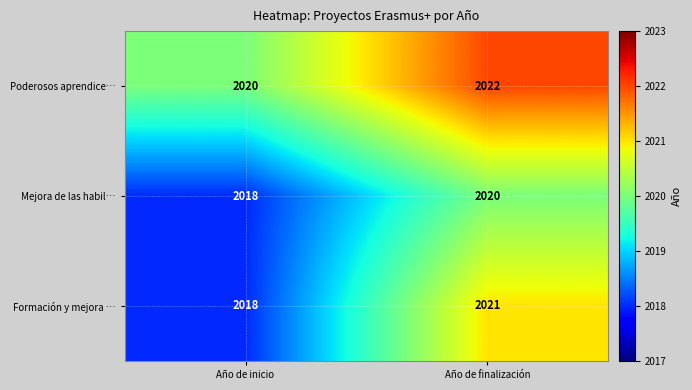

What is the sum of all Formación y mejora … values?

4039